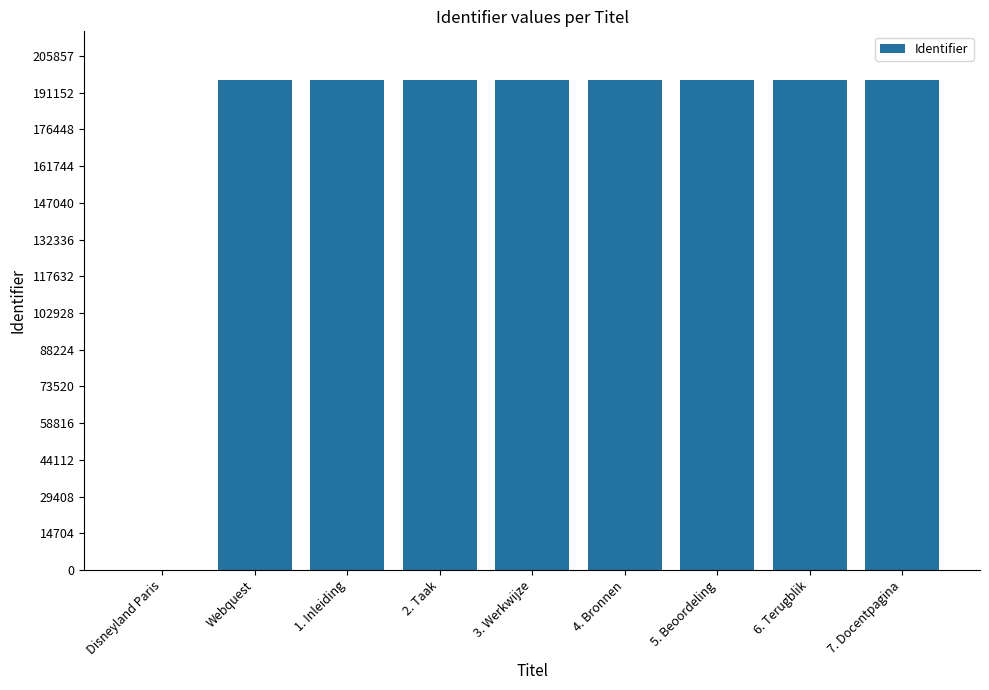

Is it true that the value at 4. Bronnen is 129067?

False